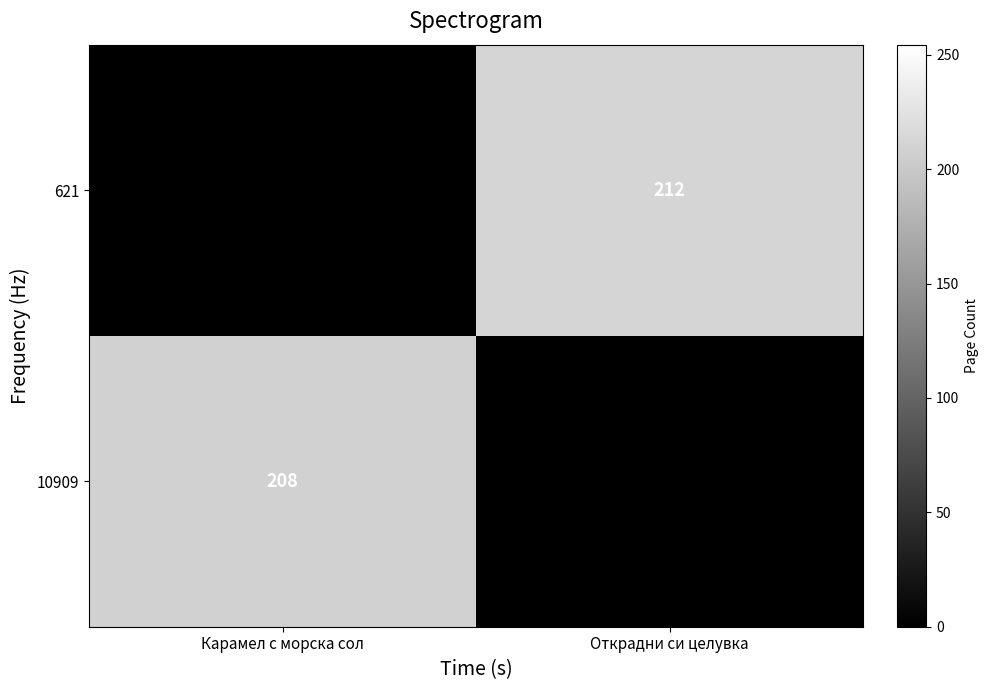

The 621 series shows 212 at Открадни си целувка. True or false?

True